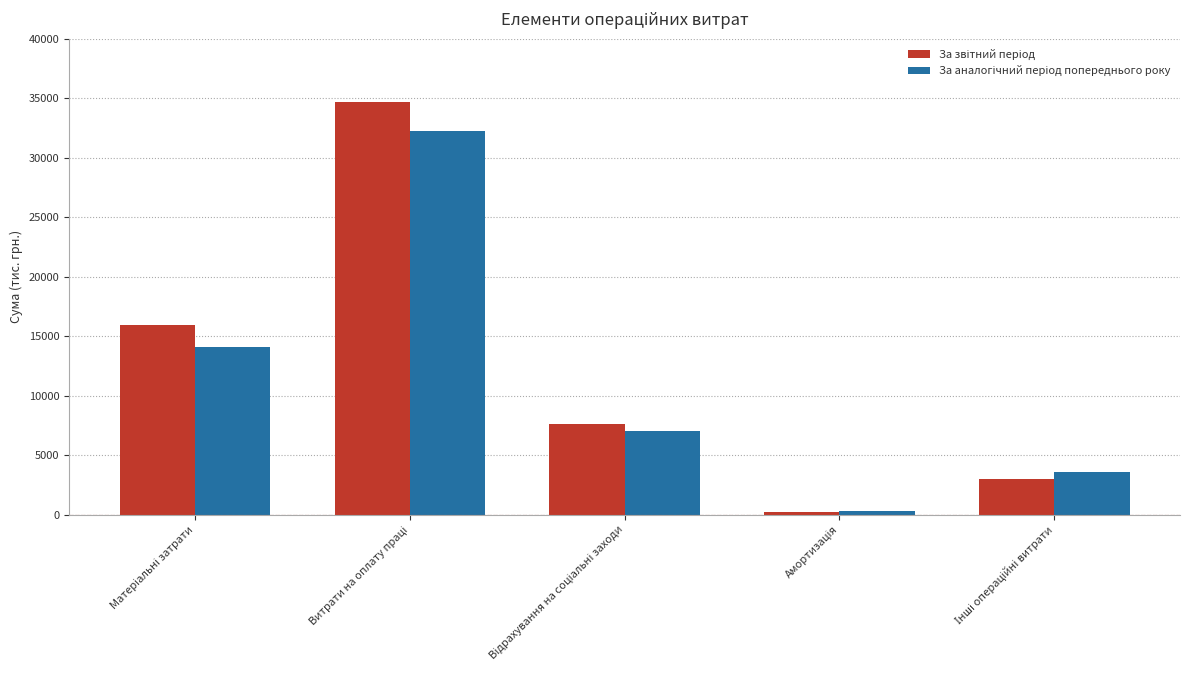

What is the greatest value displayed?

34702